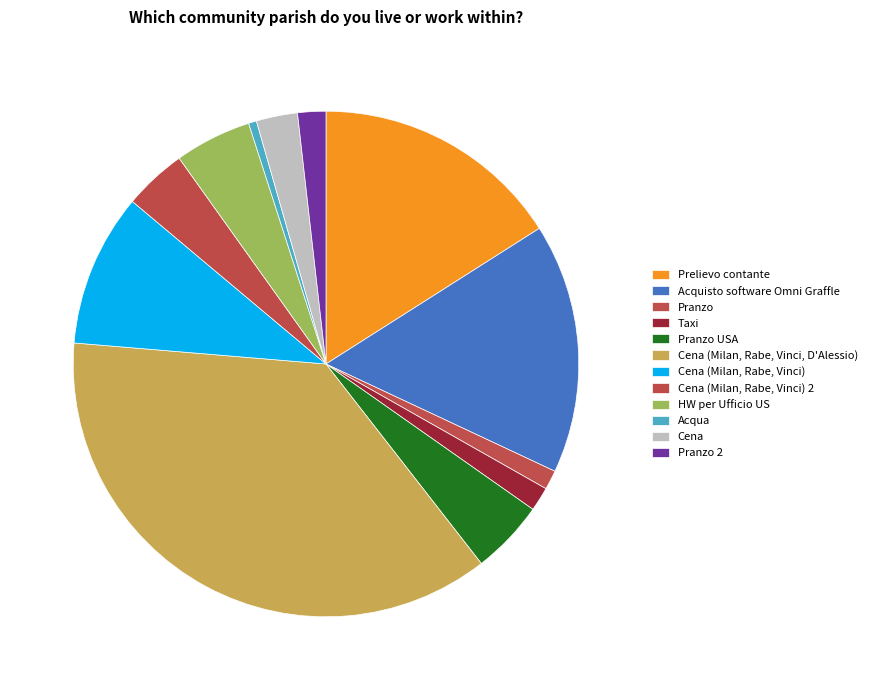

What is the change in value from Pranzo USA to Cena (Milan, Rabe, Vinci)?

+63.3